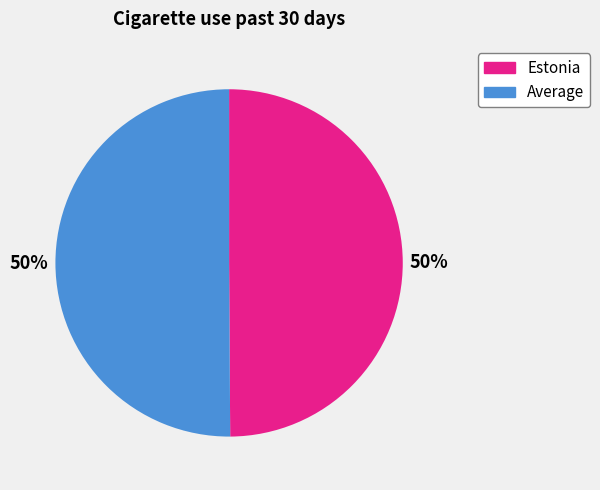

True or false: Estonia accounts for 50% of the total.

True